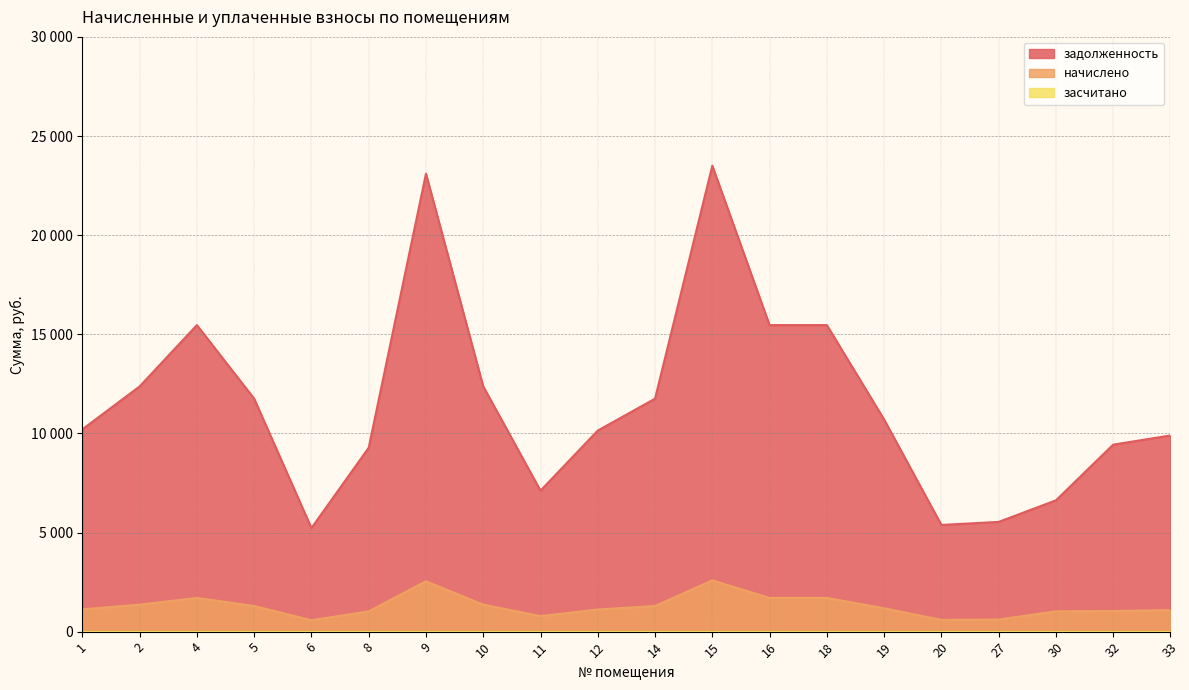

At which label is задолженность closest to 14364?

4